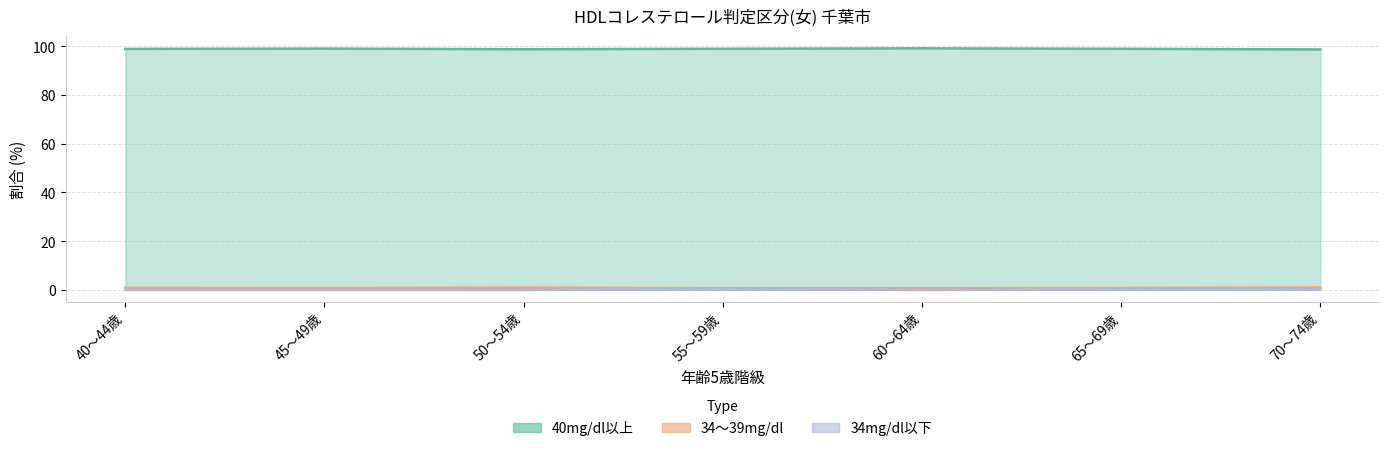

What is the difference between the 34～39mg/dl values at 55～59歳 and 65～69歳?

0.1